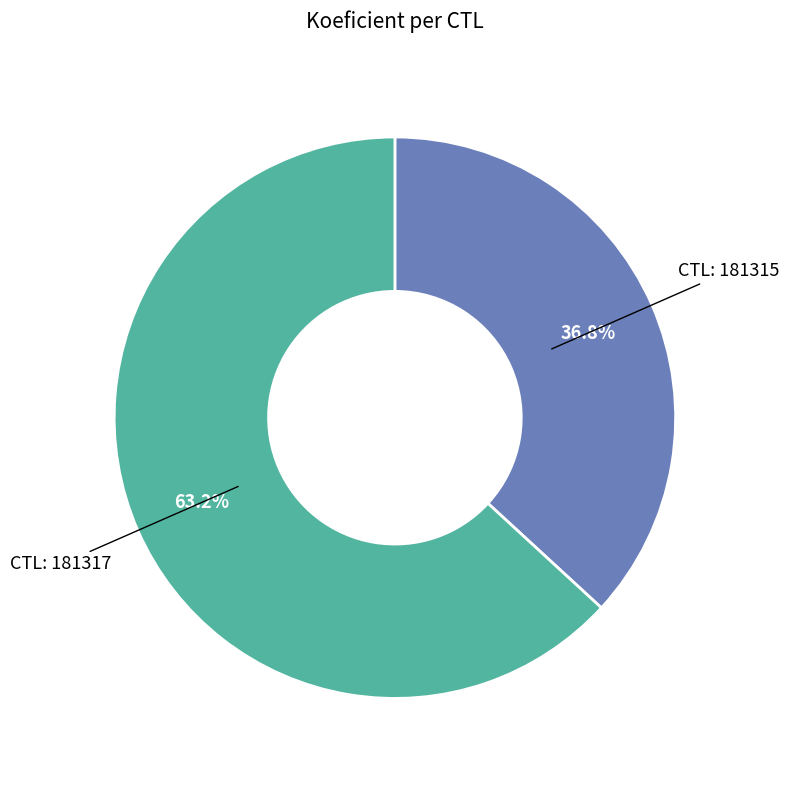

Is there a majority slice in this chart?

Yes